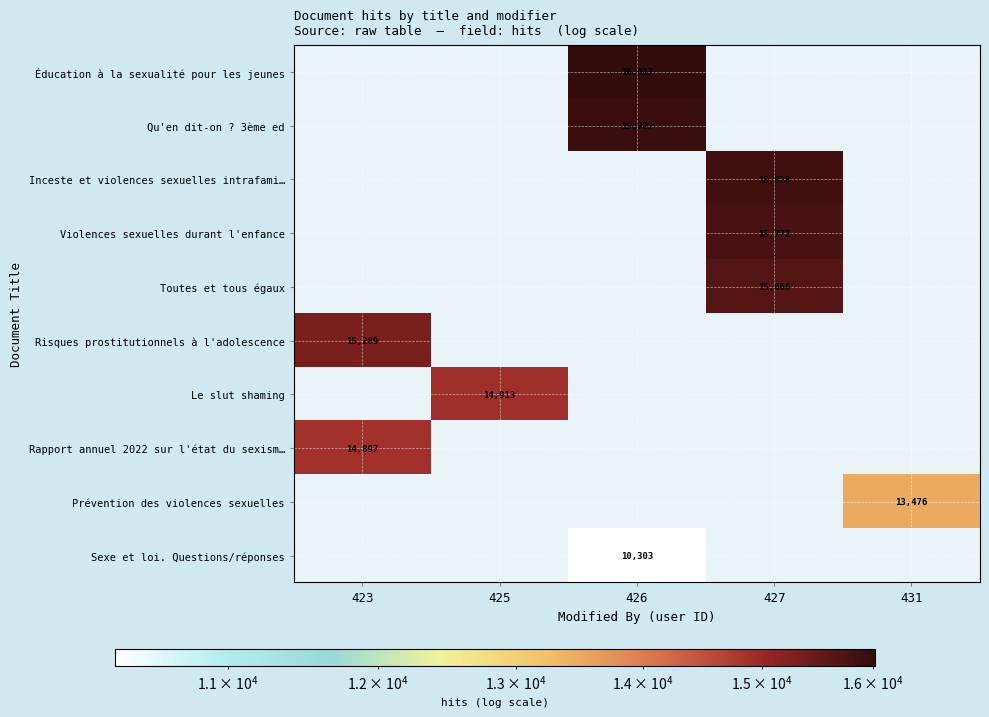

The value of Éducation à la sexualité pour les jeunes at 426 is 3740. True or false?

False